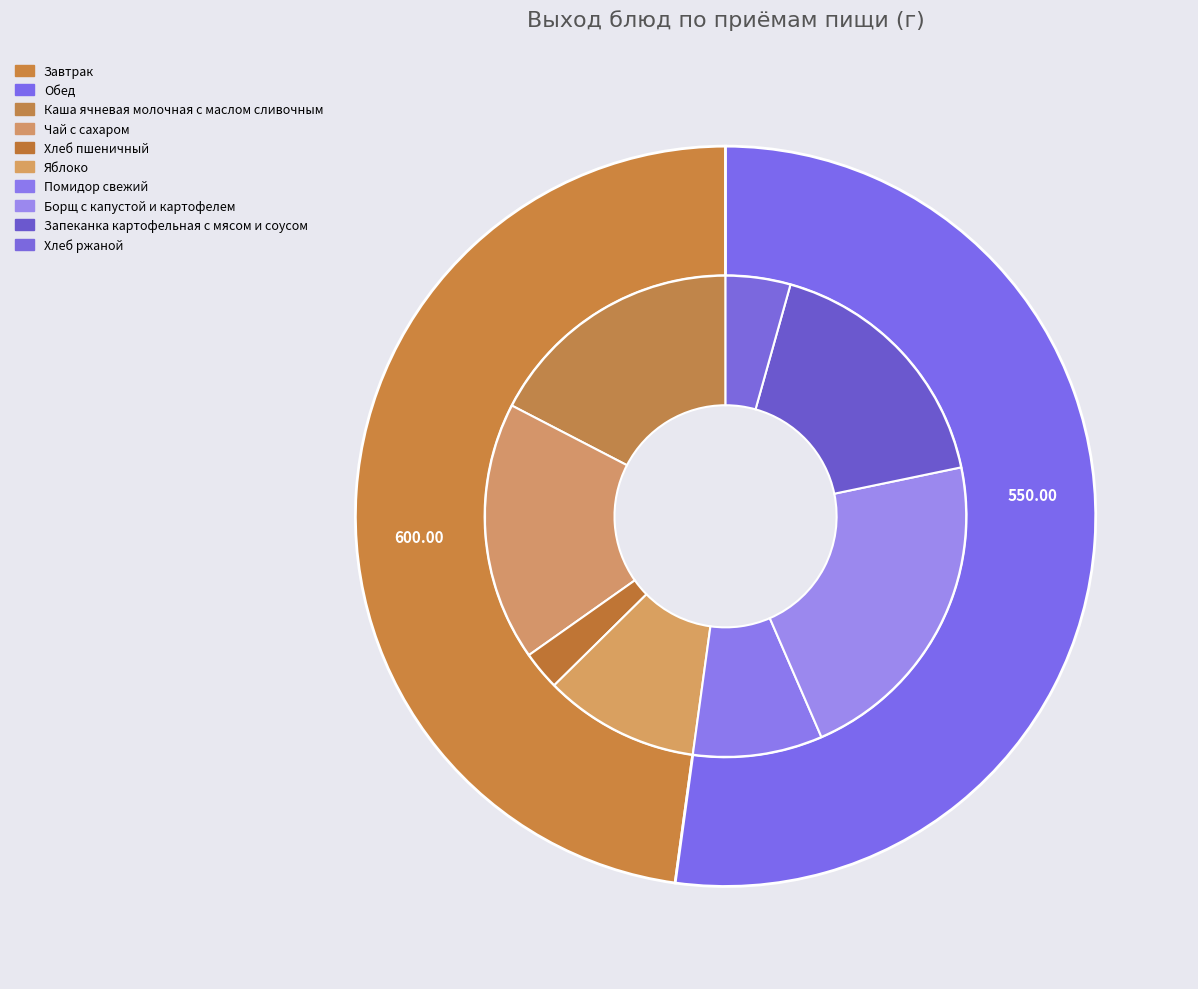

Which slice is the smallest?

Хлеб пшеничный